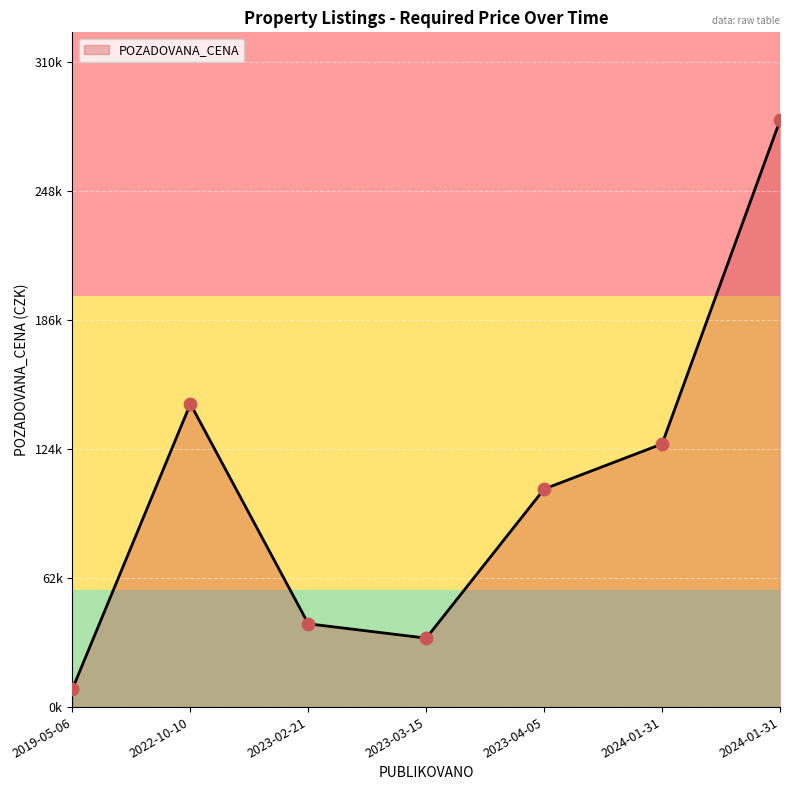

What is the ratio of the value at 2022-10-10 to the value at 2024-01-31?

1.2